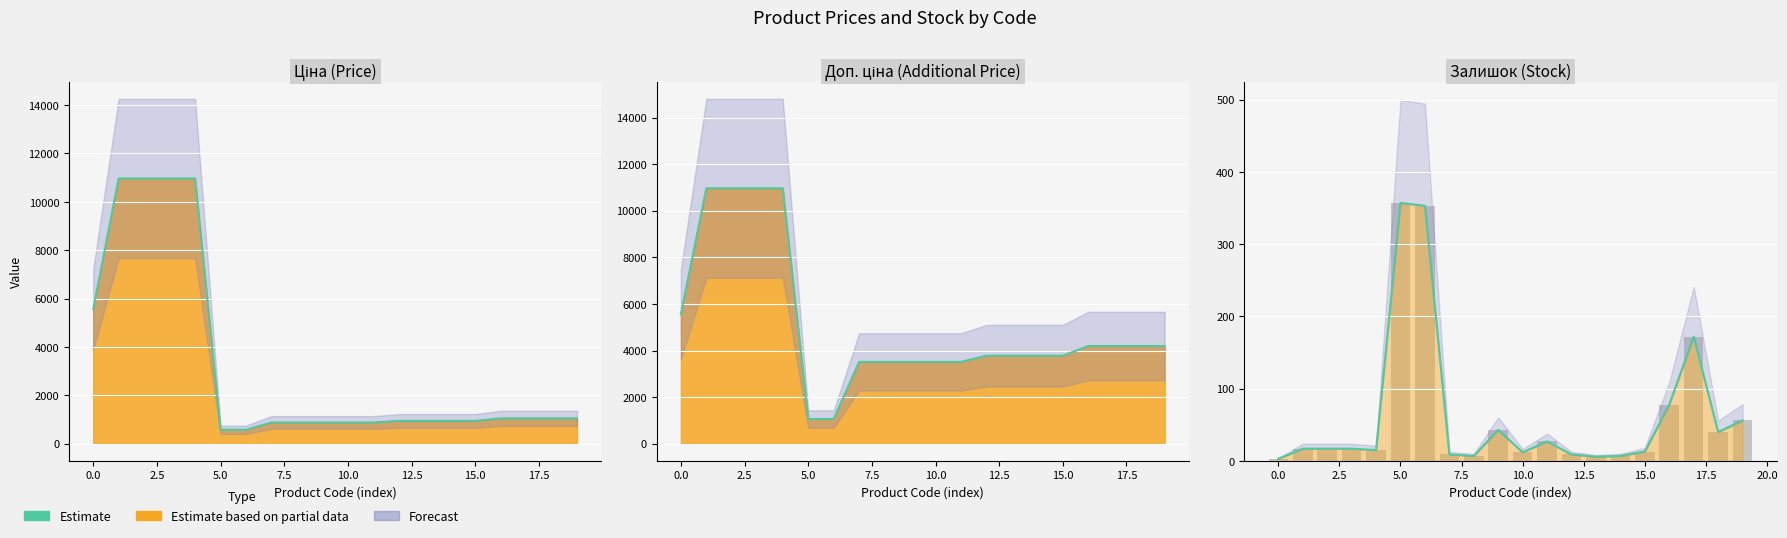

What is the value of the Доп. ціна estimate bar at the 5th from the left?

10964.4